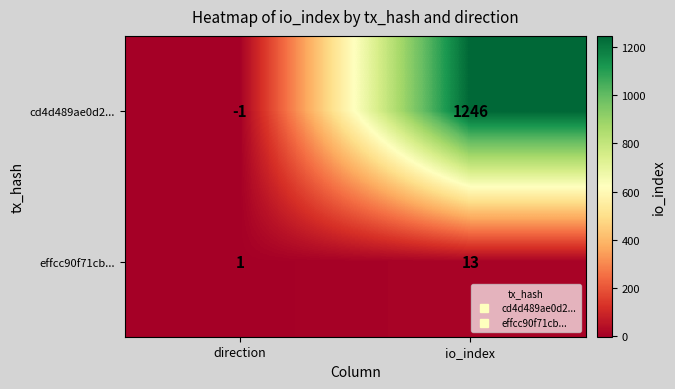

Reading left to right, transcribe all the data shown in this chart.

cd4d489ae0d2...: -1	1246
effcc90f71cb...: 1	13